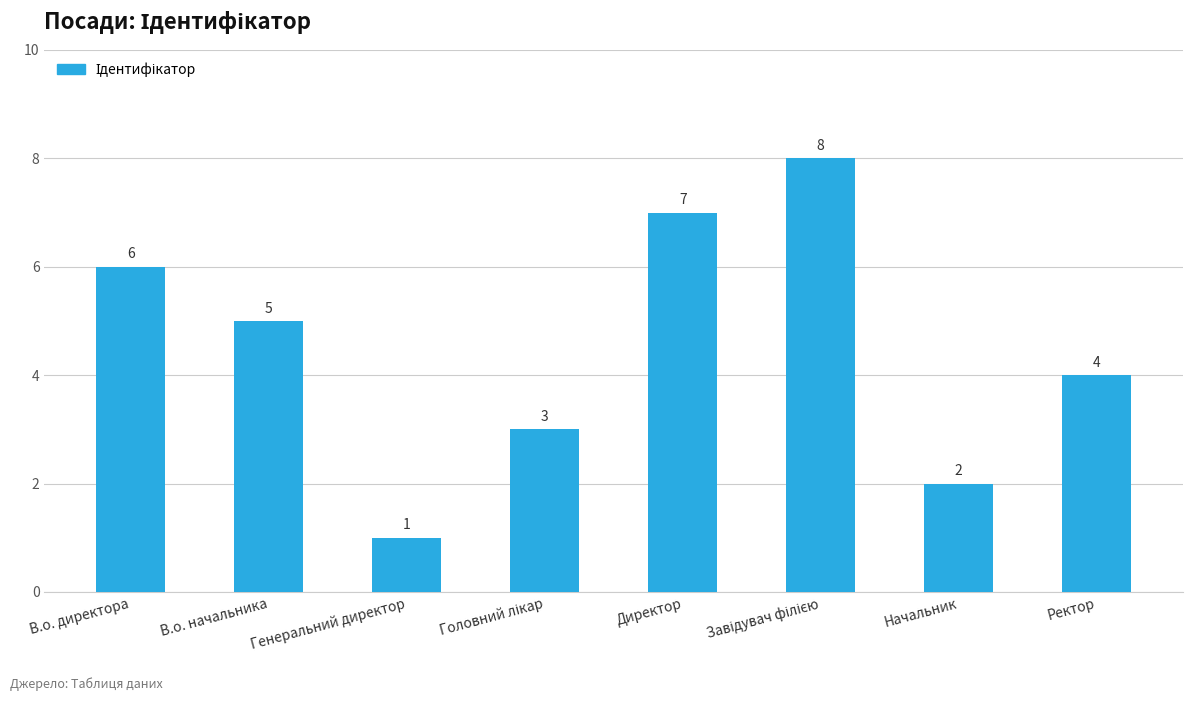

Which category has the lowest value across all series?

Генеральний директор